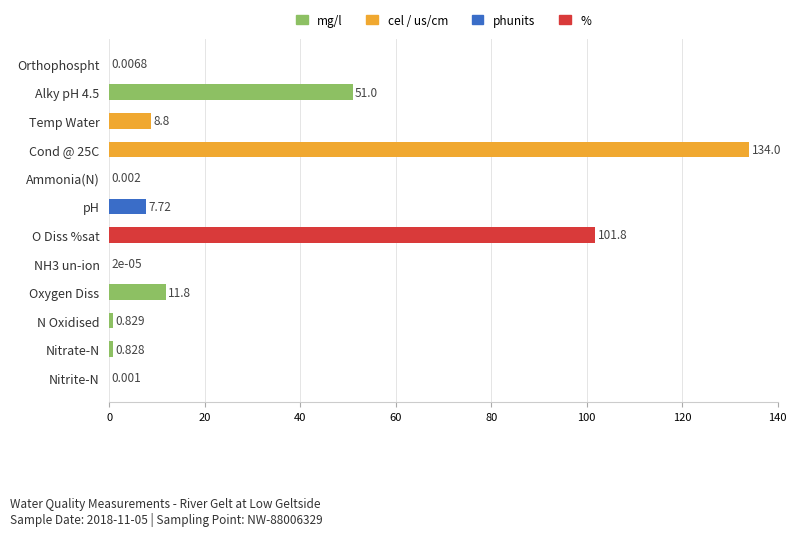

Between Orthophospht and Nitrate-N, which is larger?

Nitrate-N